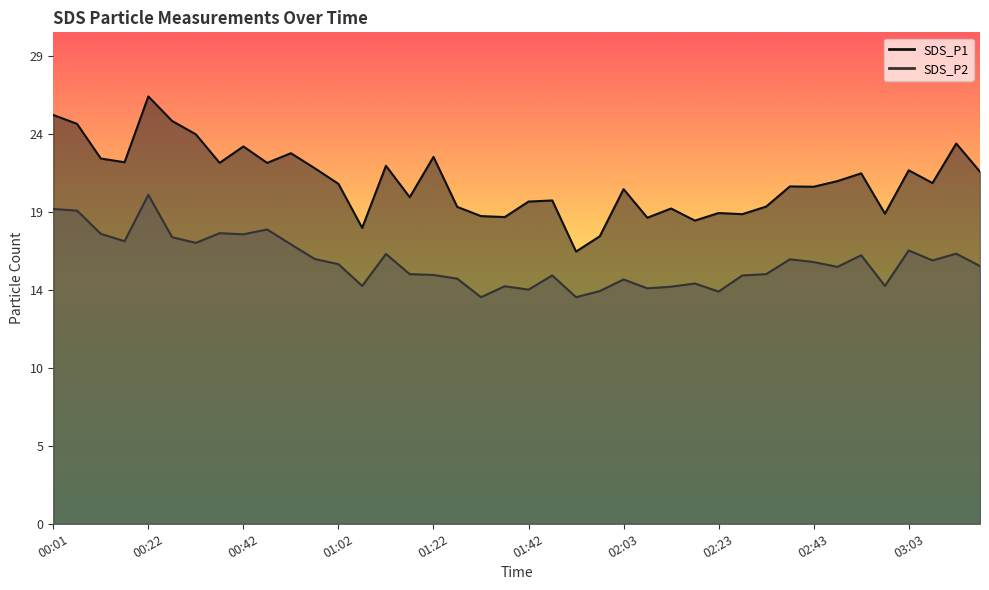

What is the value of the SDS_P2 point at the 3rd from the left?

18.0